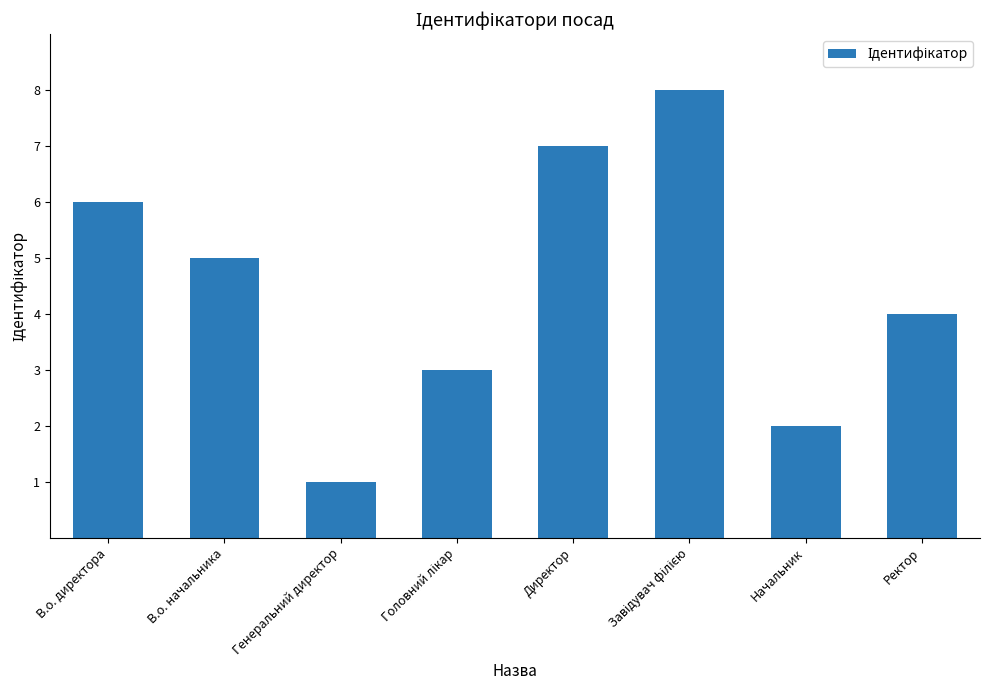

How many categories are shown in the chart?

8